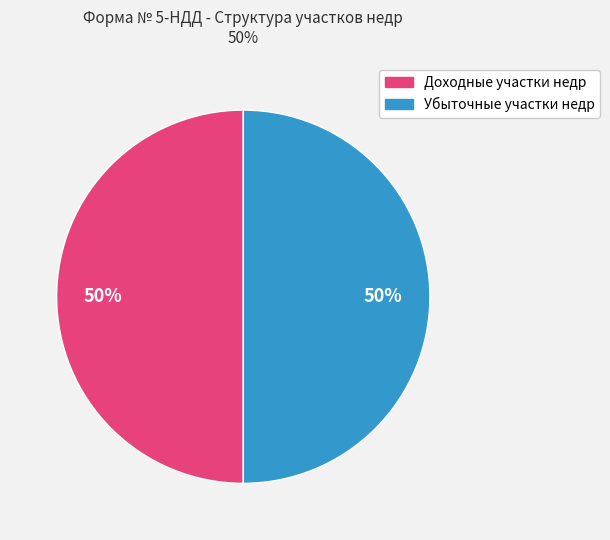

To the nearest percent, what is the average slice percentage?

50%